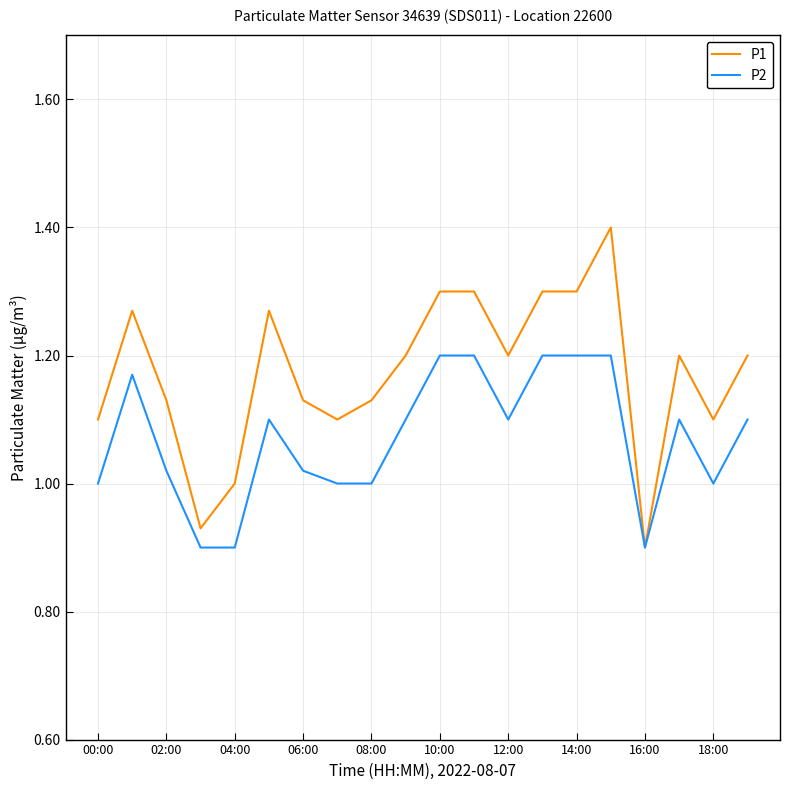

List the series in order of their overall mean, lowest first.

P2, P1